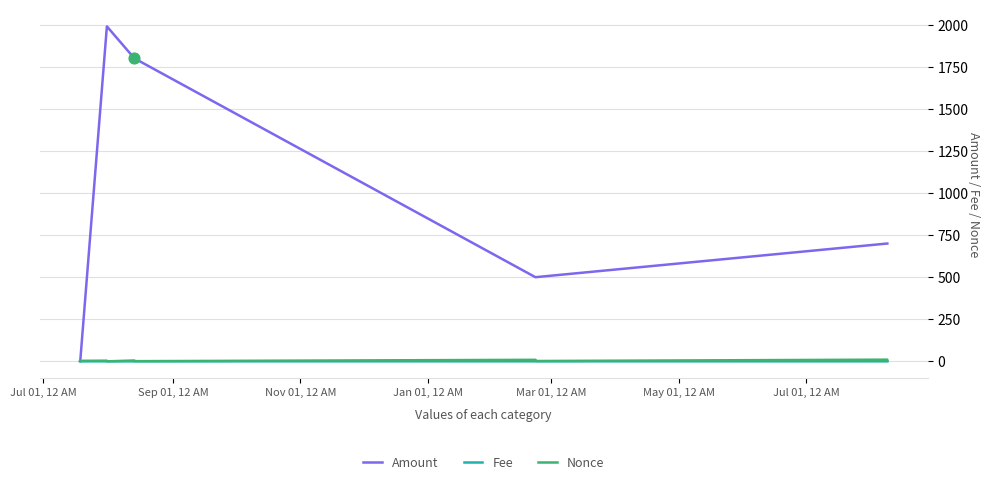

Which series has the largest total across all categories?

Amount